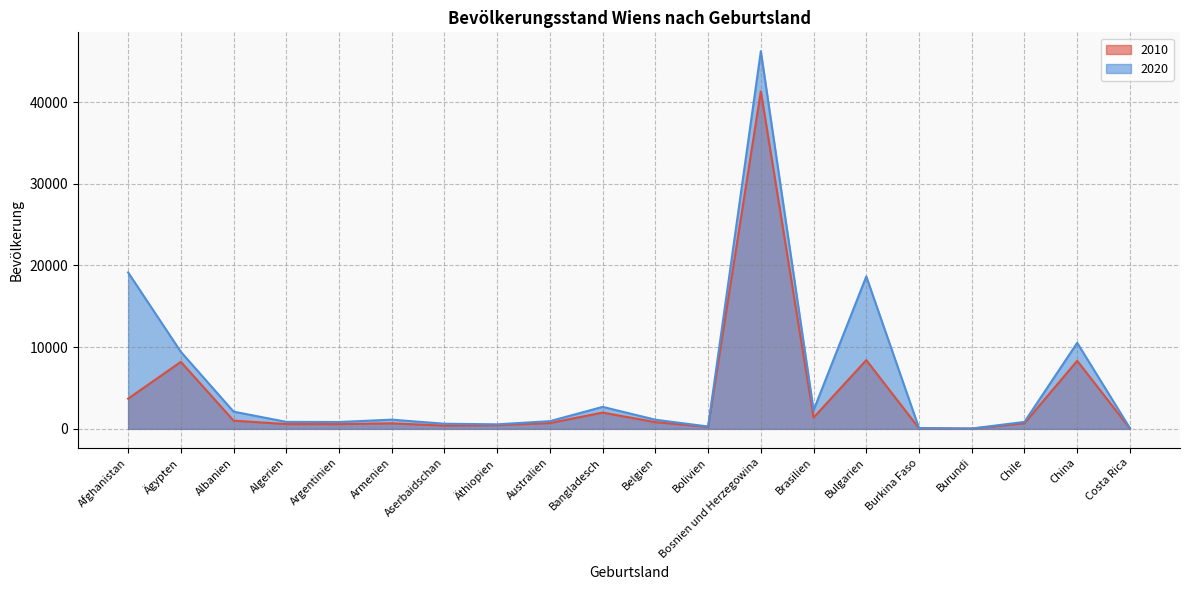

Between Äthiopien and Armenien, which is larger?

Armenien